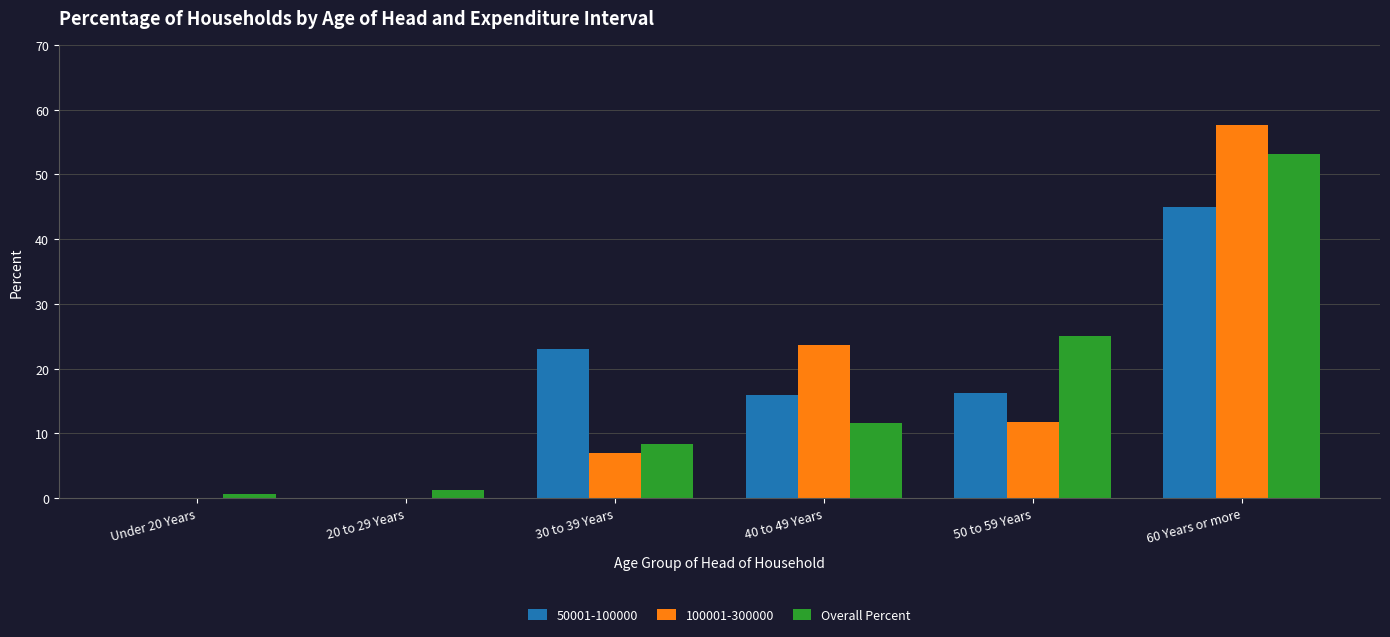

What is the sum of all 100001-300000 values?

100.0